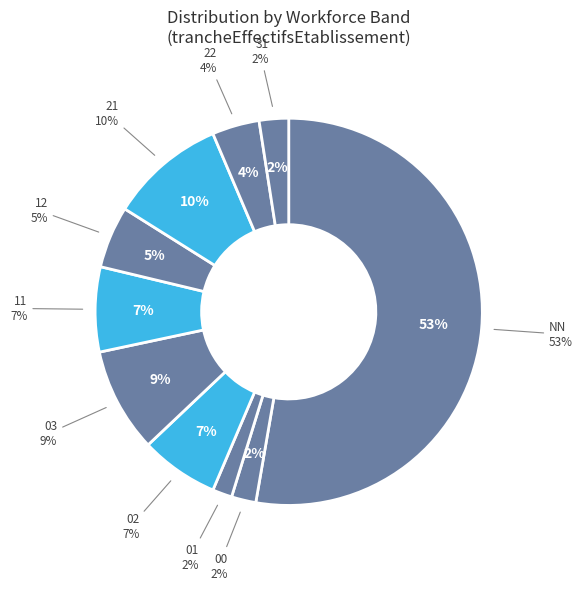

What percentage is the 02 slice, to the nearest percent?

7%